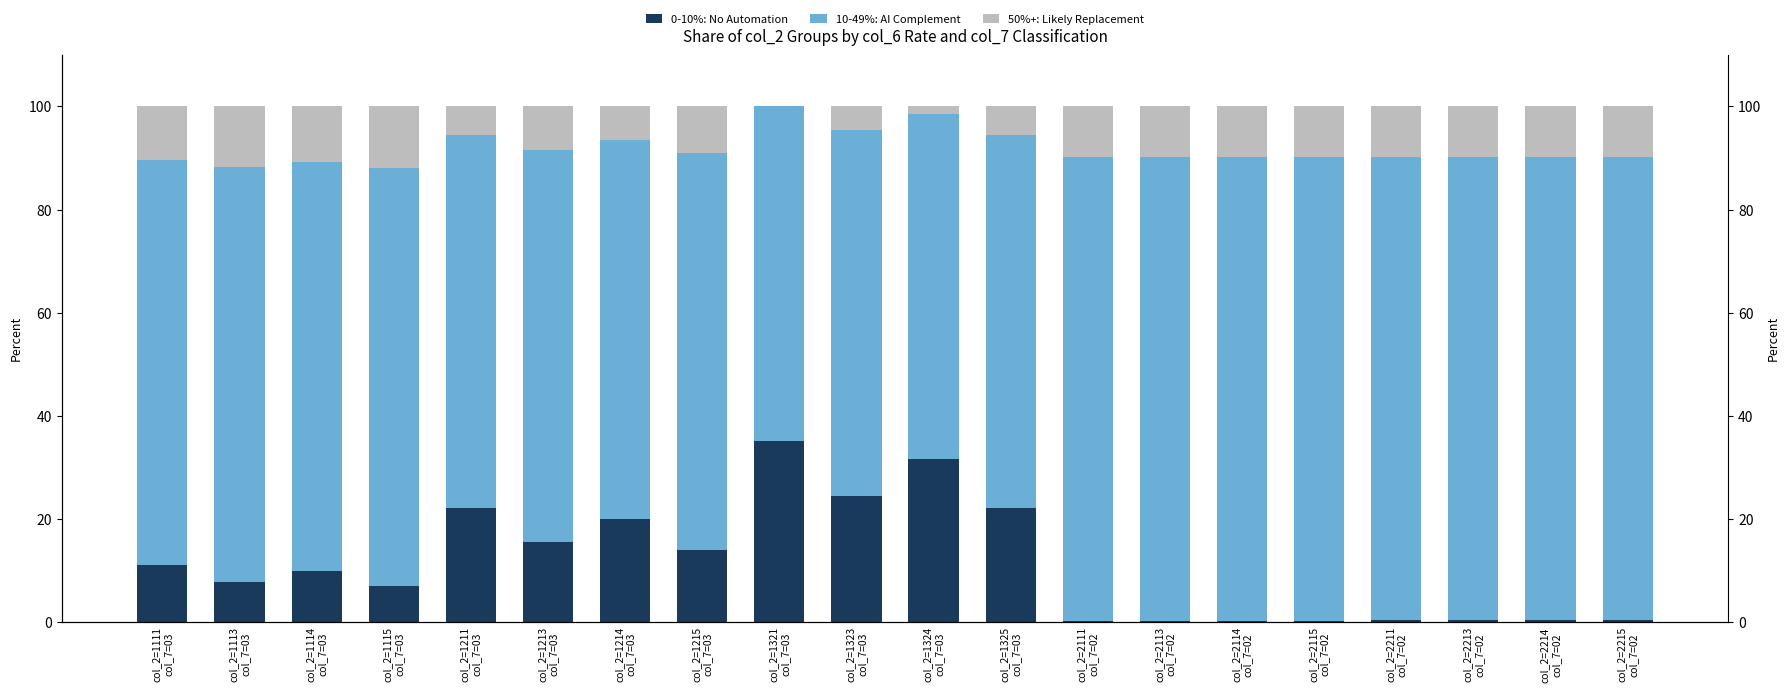

True or false: 10-49%: AI Complement has a value of 89.9 at col_2=2111
col_7=02.

True